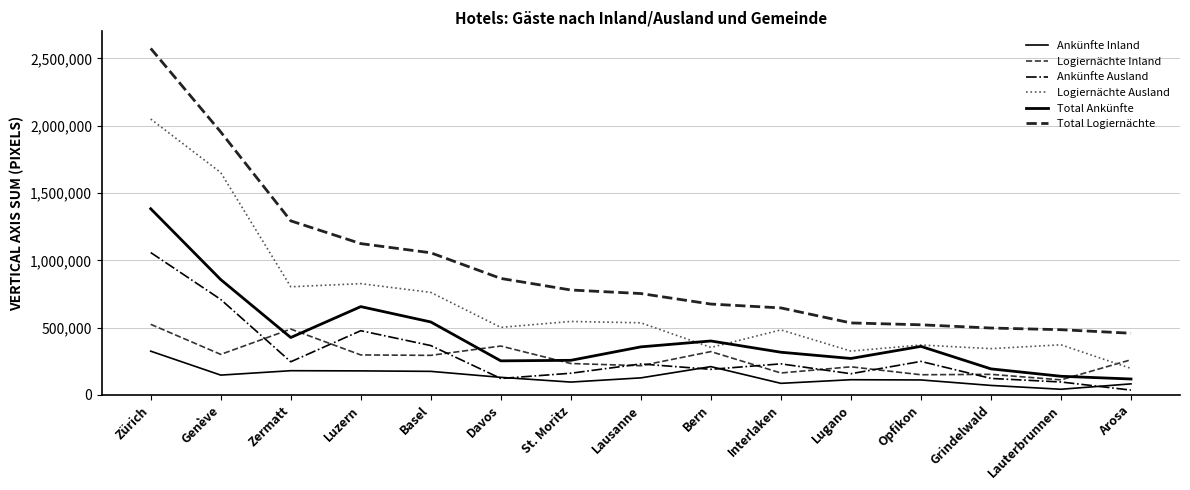

What is the greatest value displayed?

2574685